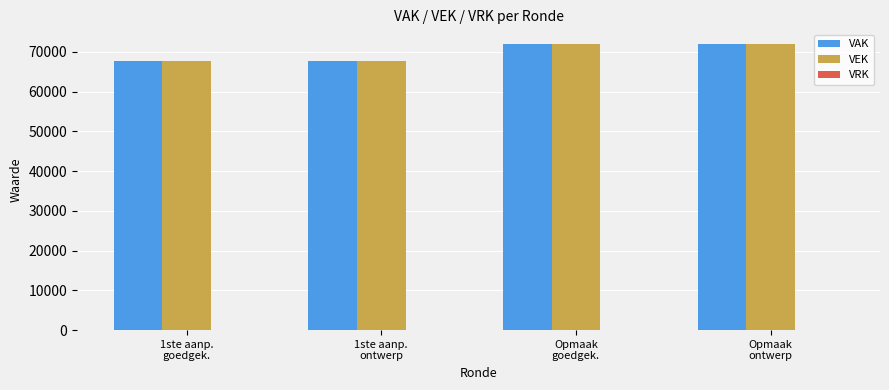

What is the difference between the second highest and minimum values in the VAK series?

4456